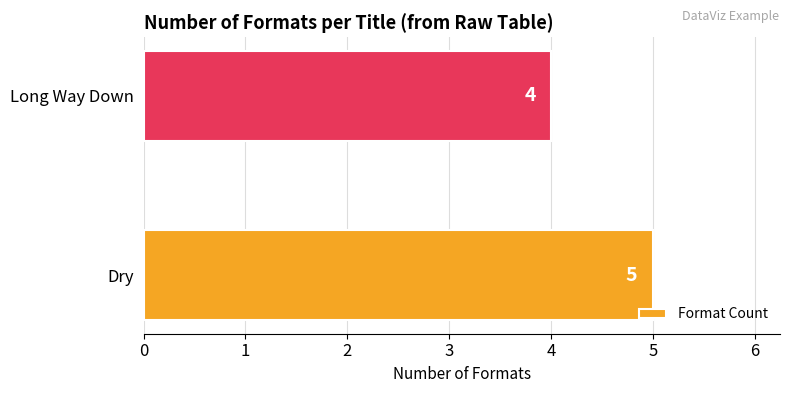

Approximately how many times larger is the value at Long Way Down compared to Dry?

0.8